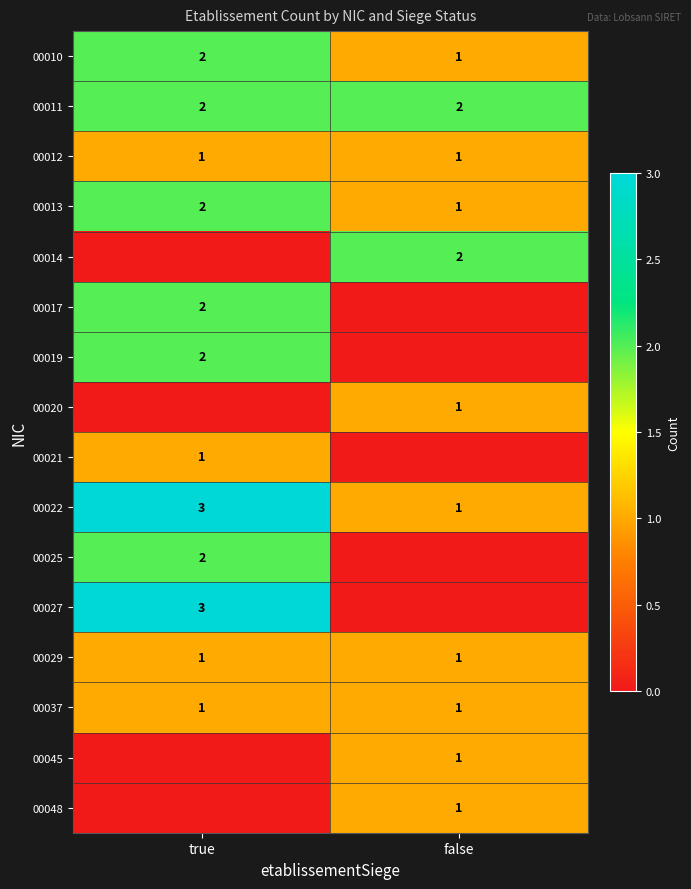

What is the sum of all 00011 values?

4